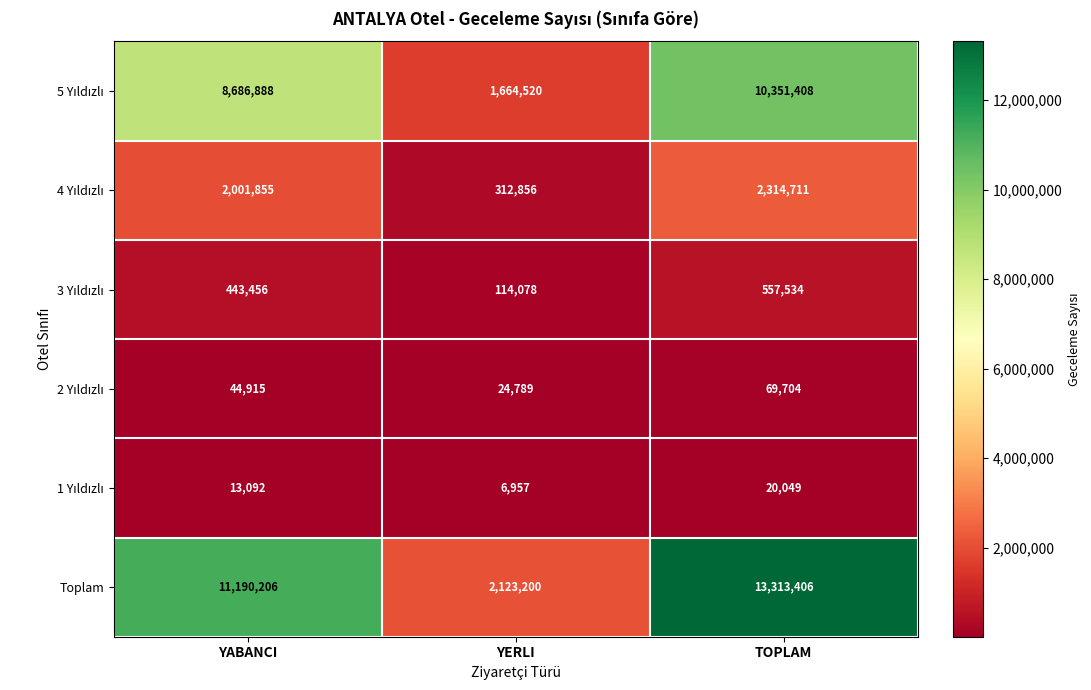

Which series changed the most between YERLI and TOPLAM?

Toplam